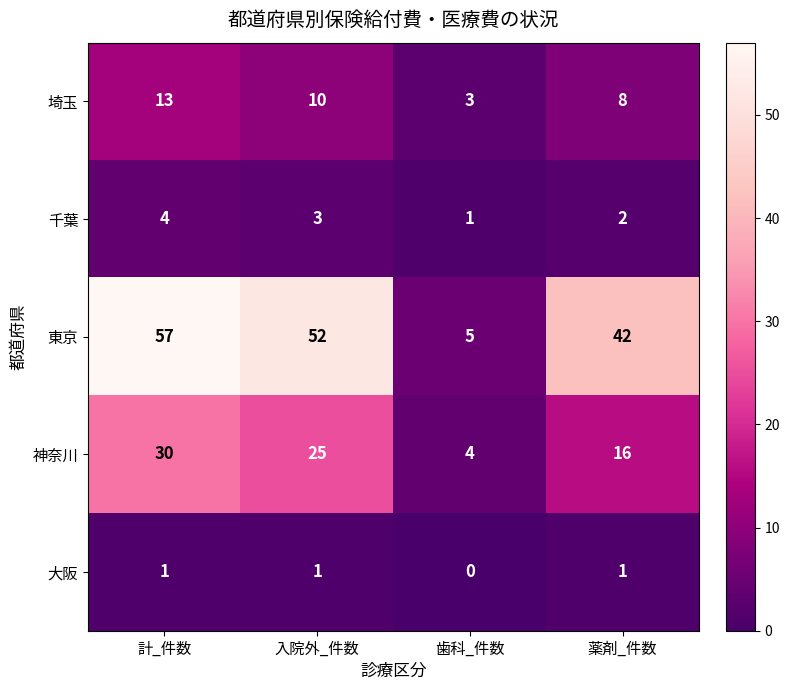

Rank the series at 薬剤_件数 from highest to lowest value.

東京, 神奈川, 埼玉, 千葉, 大阪